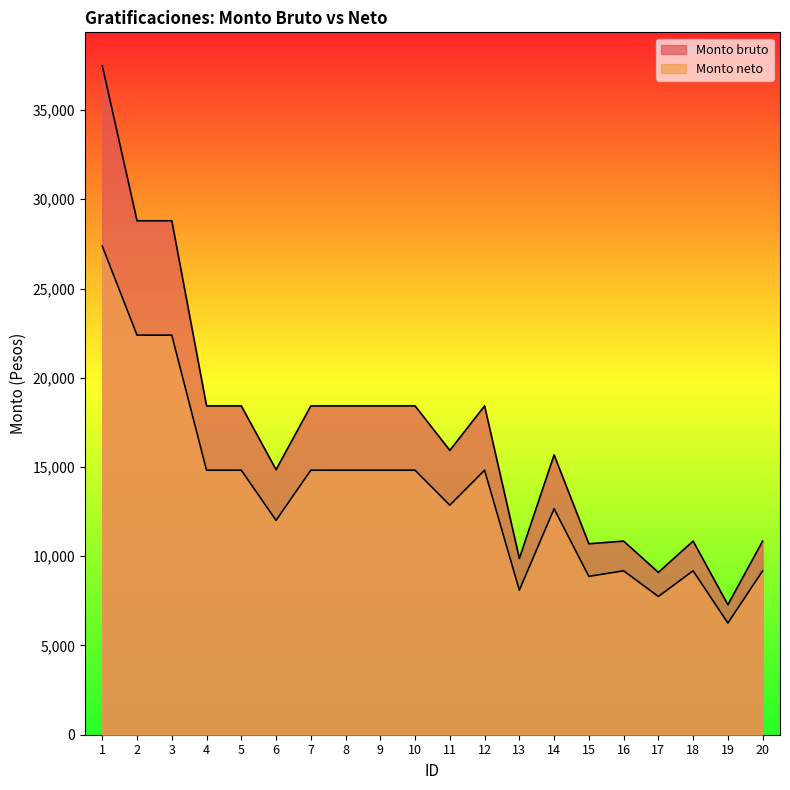

Which series has the largest total across all categories?

Monto bruto